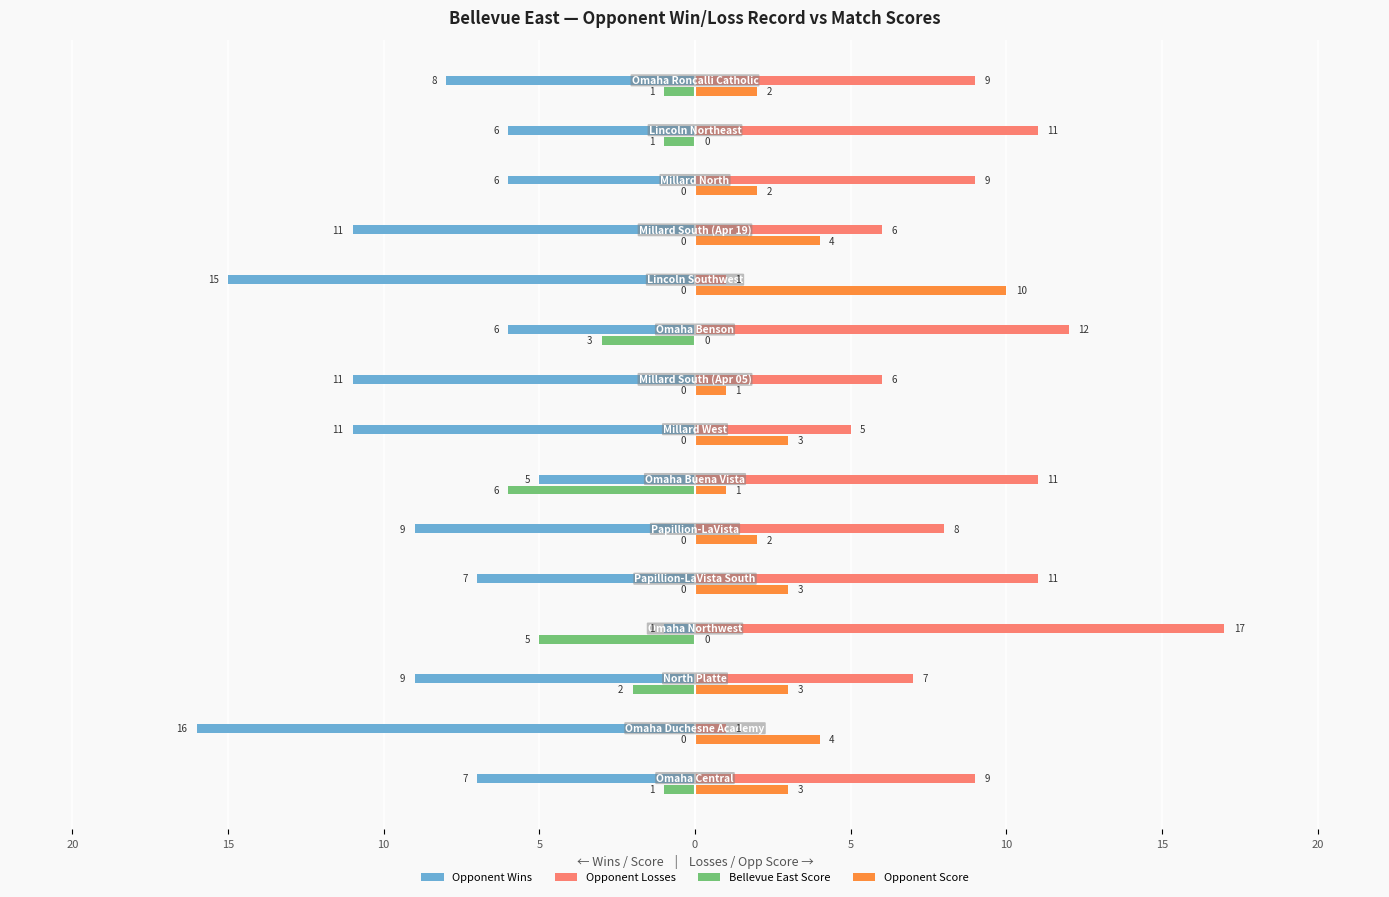

What are all the series names shown in the legend?

Opponent Wins, Opponent Losses, Bellevue East Score, Opponent Score